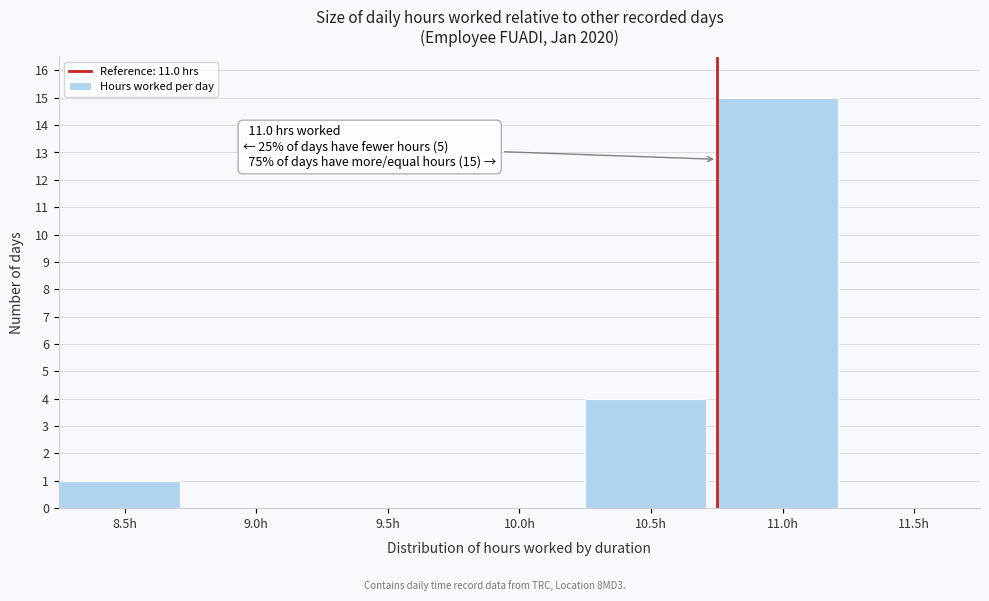

Reading left to right, what are all the values shown in this chart?

8.5h=1	9.0h=0	9.5h=0	10.0h=0	10.5h=4	11.0h=15	11.5h=0